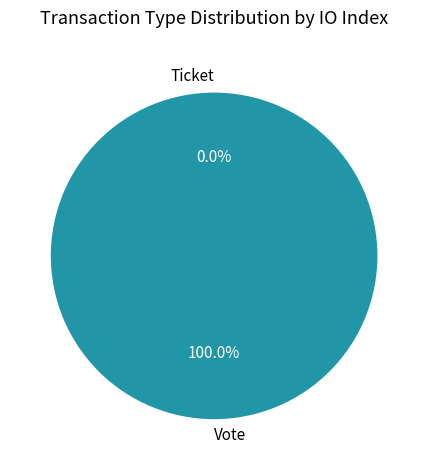

To the nearest percent, what is the combined percentage of Ticket and Vote?

100%